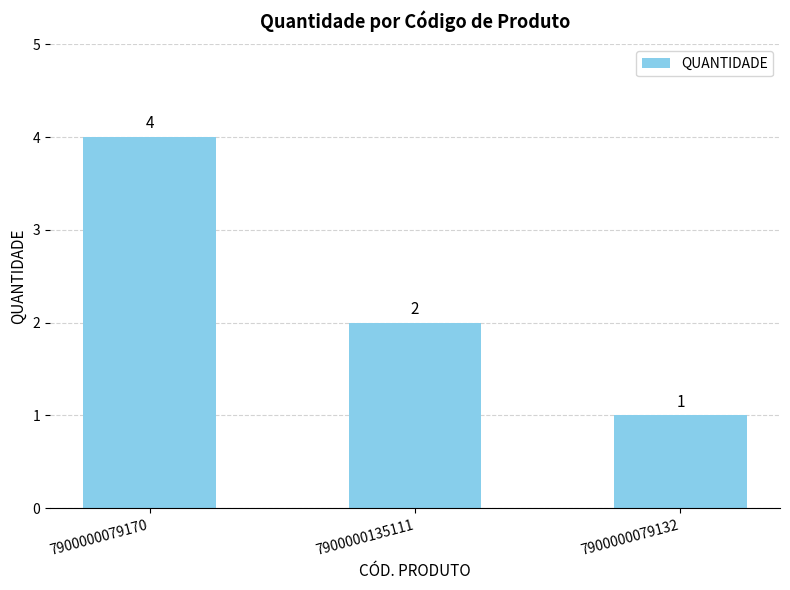

What is the average value?

2